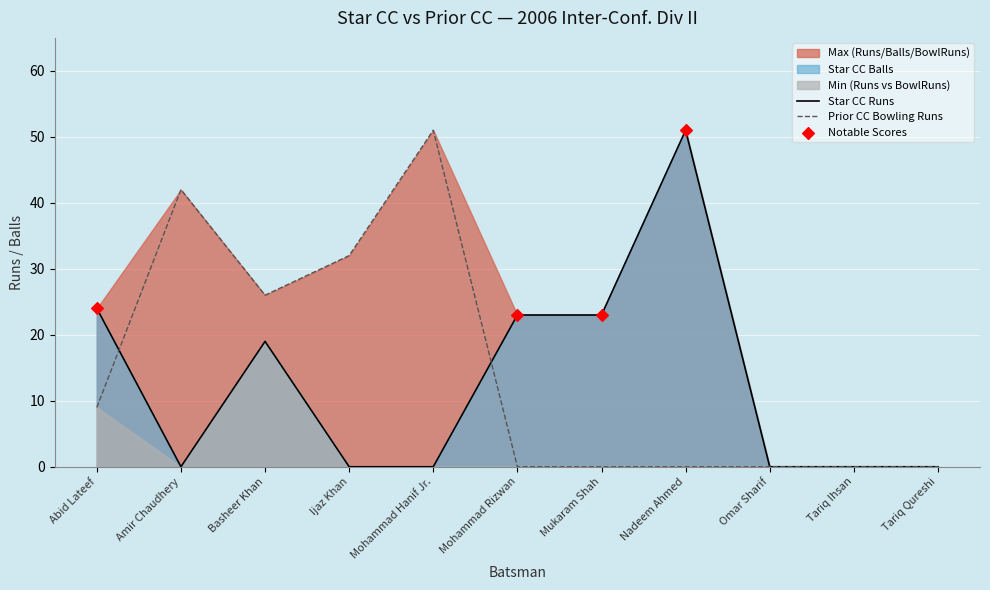

At how many categories does at least one series exceed 12?

8